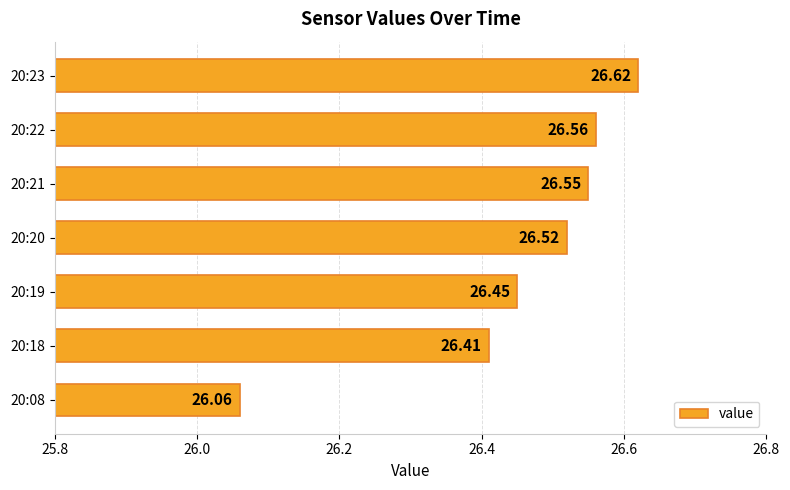

Does the chart contain stacked bars?

No